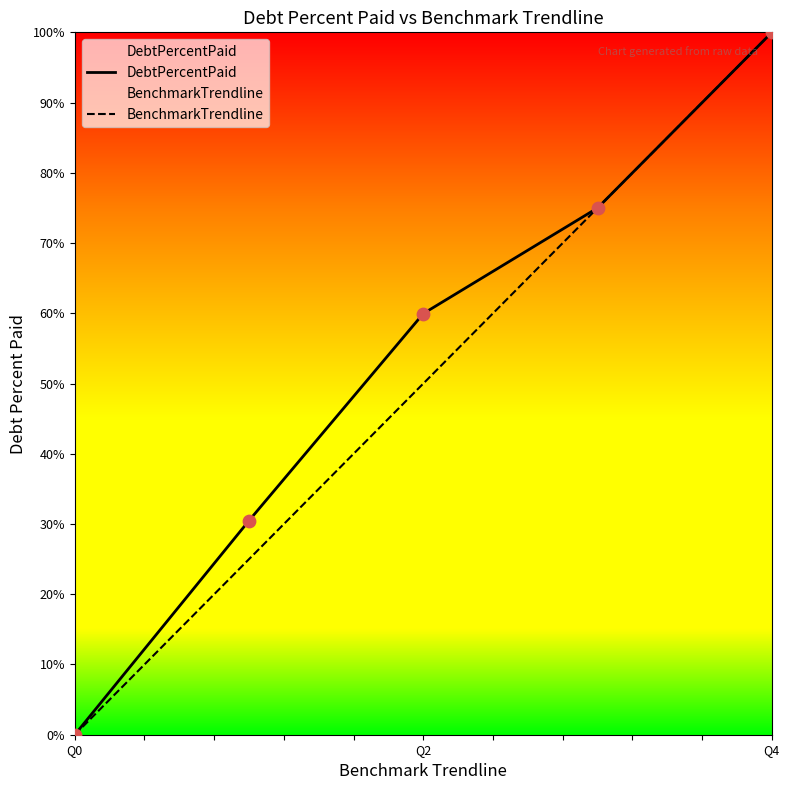

What are all the series names shown in the legend?

DebtPercentPaid, BenchmarkTrendline